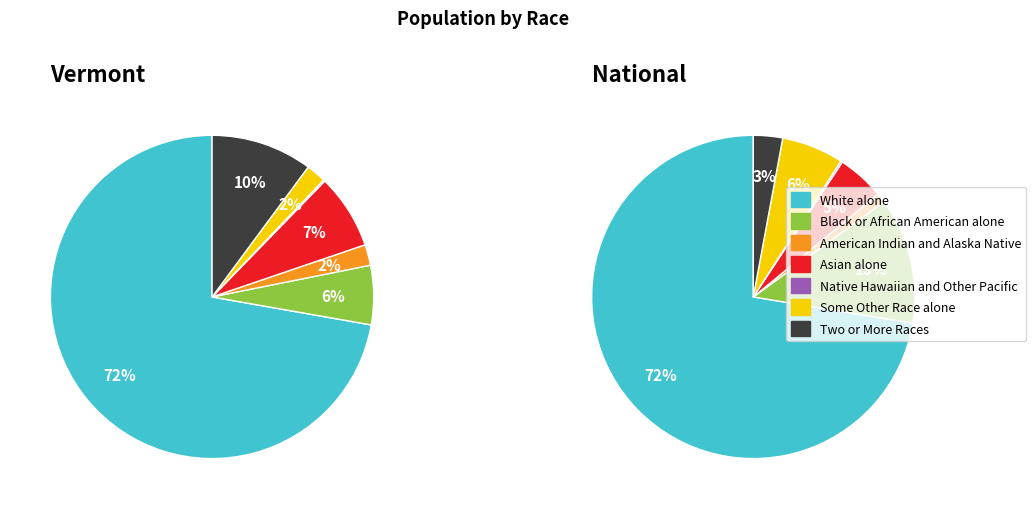

Is it true that 3 is 1% of the pie?

False